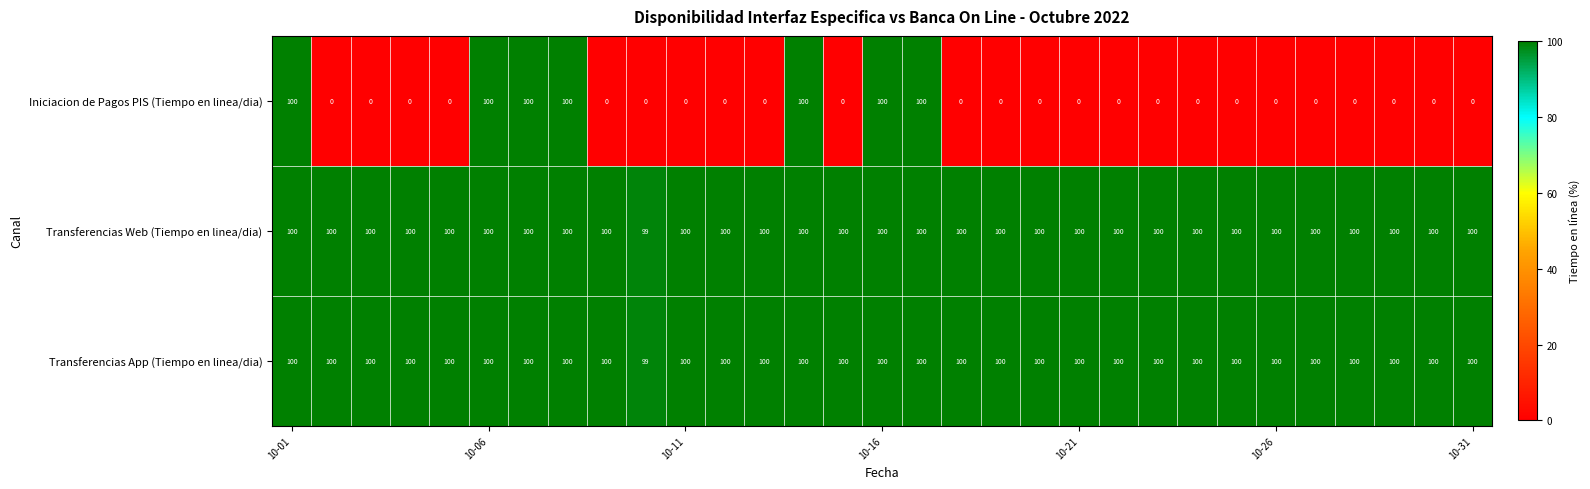

Which series has the widest spread of values?

Iniciacion de Pagos PIS (Tiempo en linea/dia)